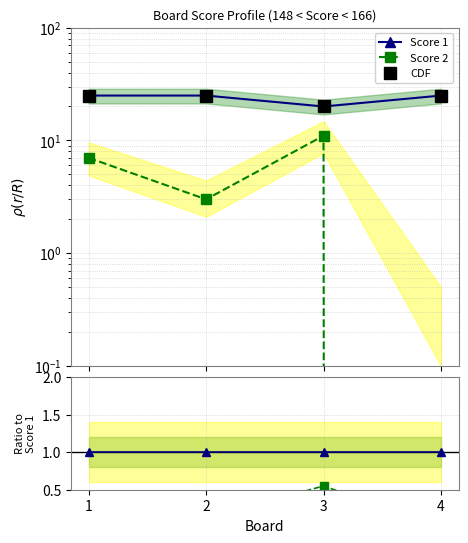

What is the value of the Score 2 point at the 3rd from the left?

0.6